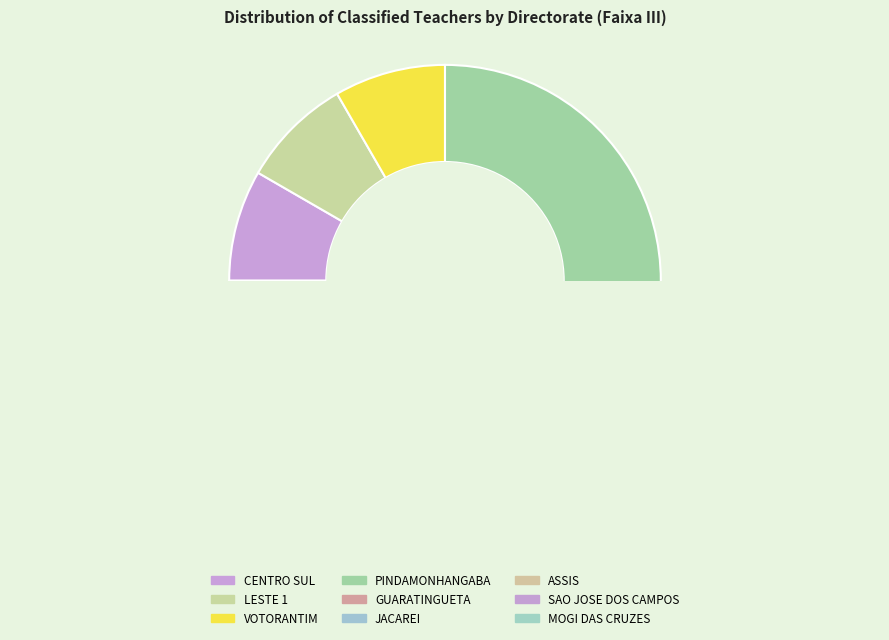

Is there any slice that represents more than half of the pie?

No